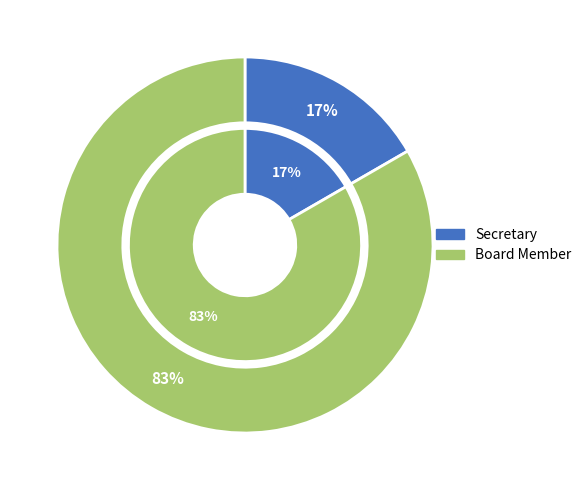

Is it true that Secretary is 22% of the pie?

False